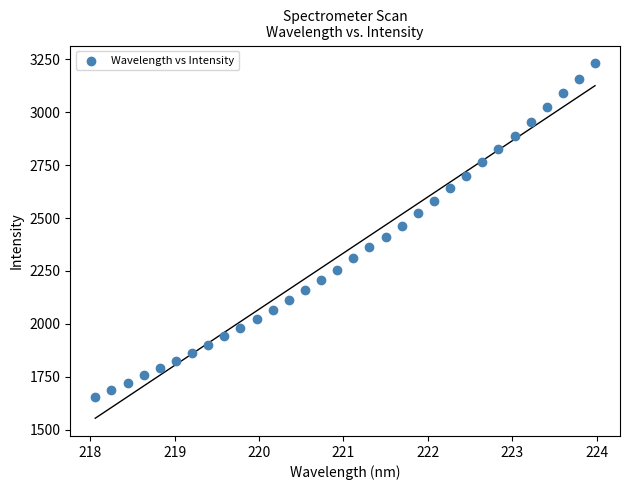

What is the range of Y values (max minus min)?

1574.7